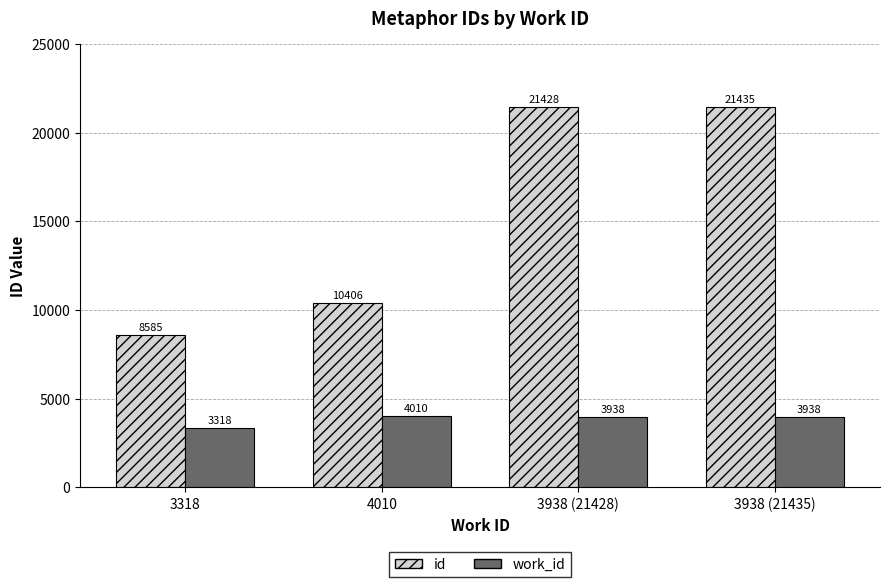

Count the number of data series in this chart.

2